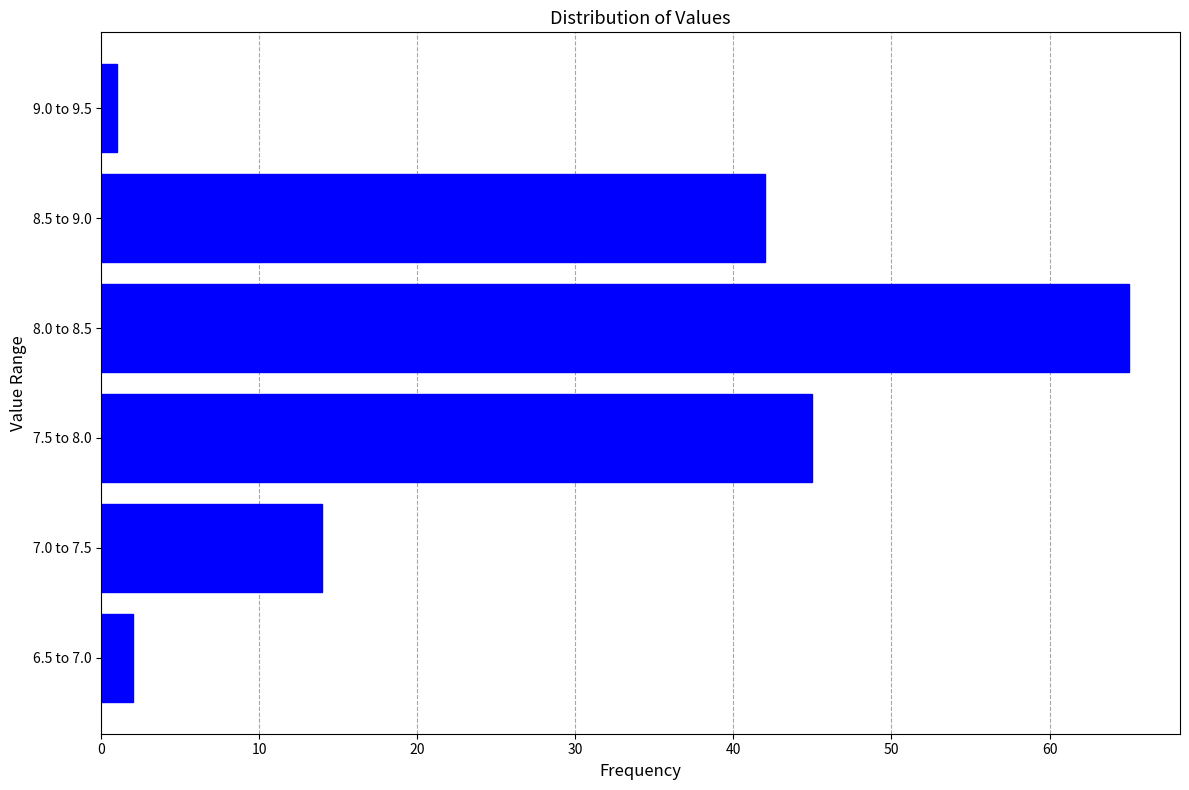

Reading top to bottom, list all the values displayed in this chart.

1	42	65	45	14	2